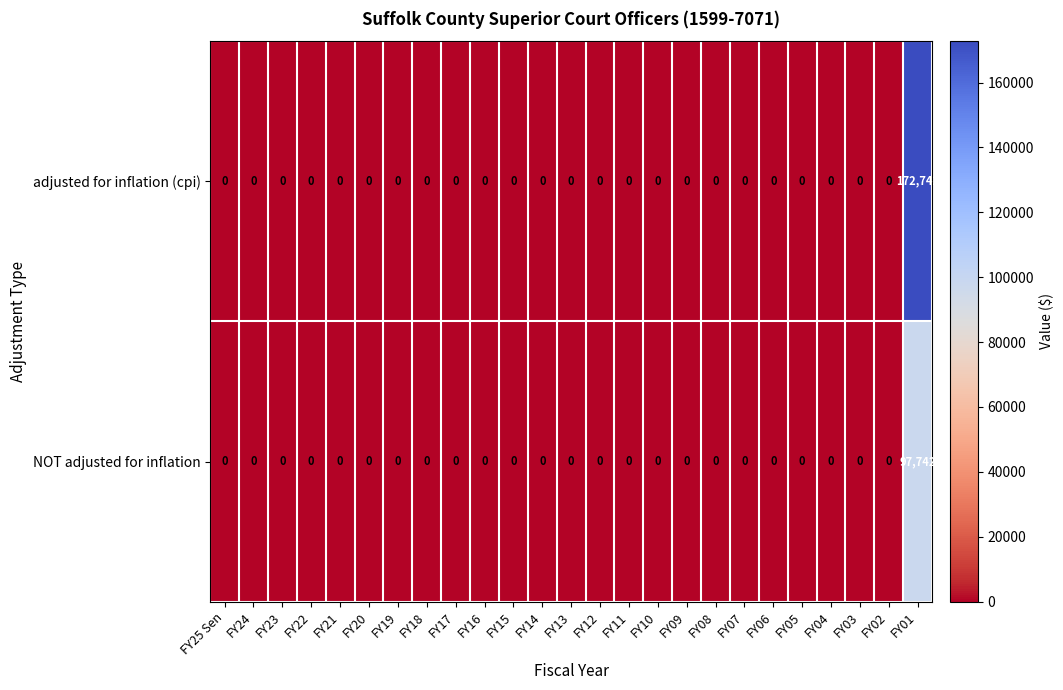

The value of NOT adjusted for inflation at FY01 is 142483. True or false?

False